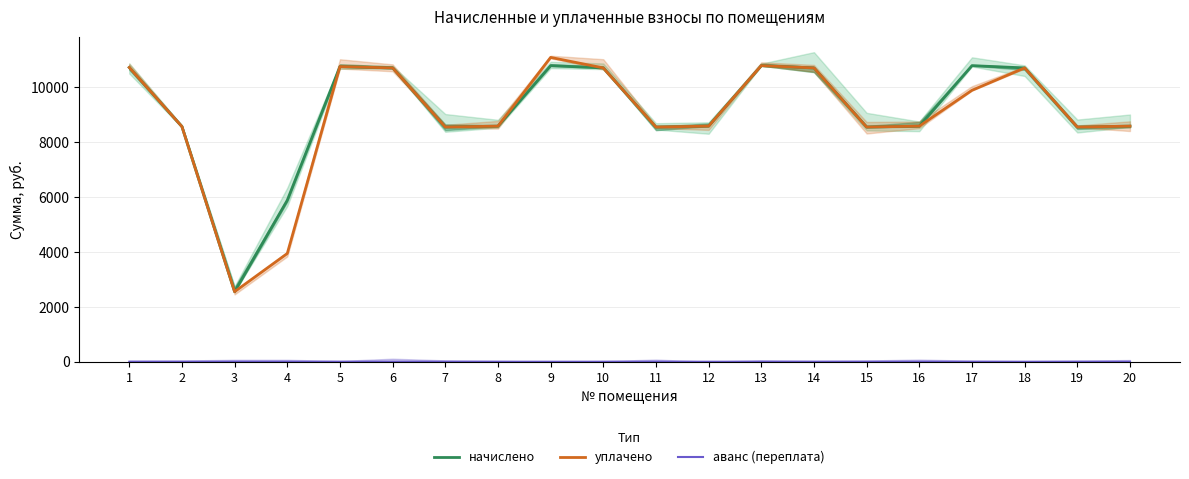

Is the value of аванс (переплата) at 1 greater than the value of начислено at 20?

No